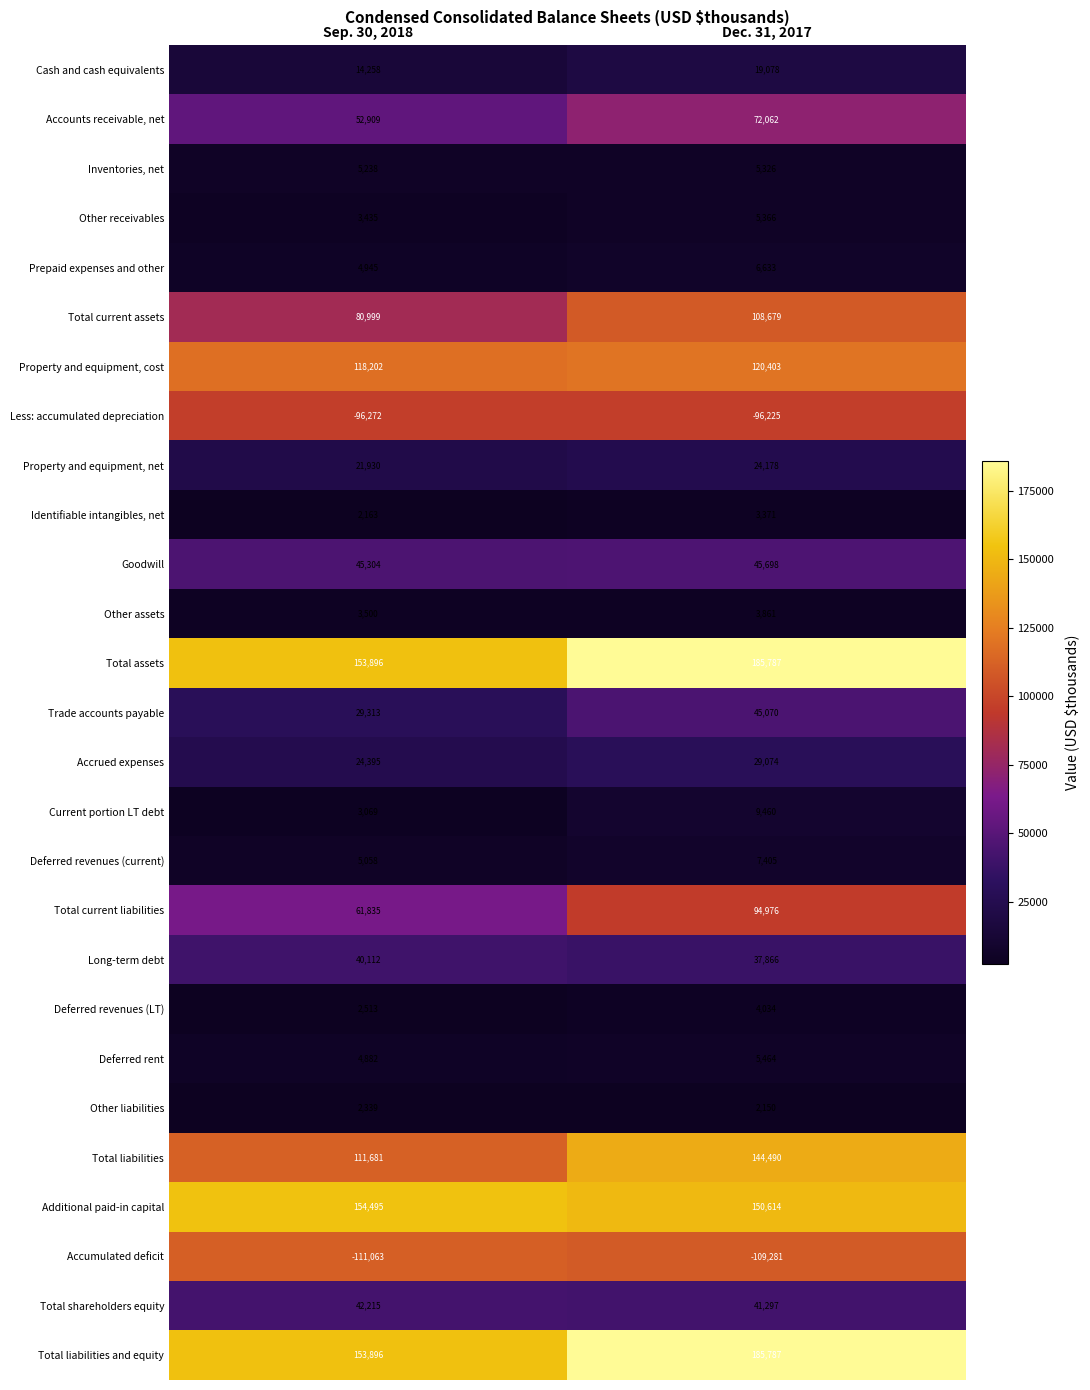

Which series has the largest range (max minus min)?

Total current liabilities